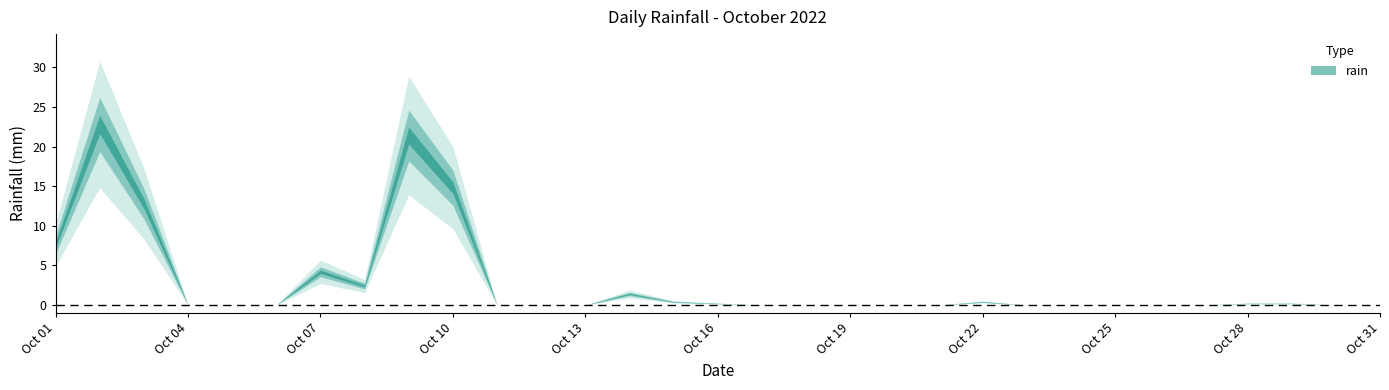

How many values are above zero?

13